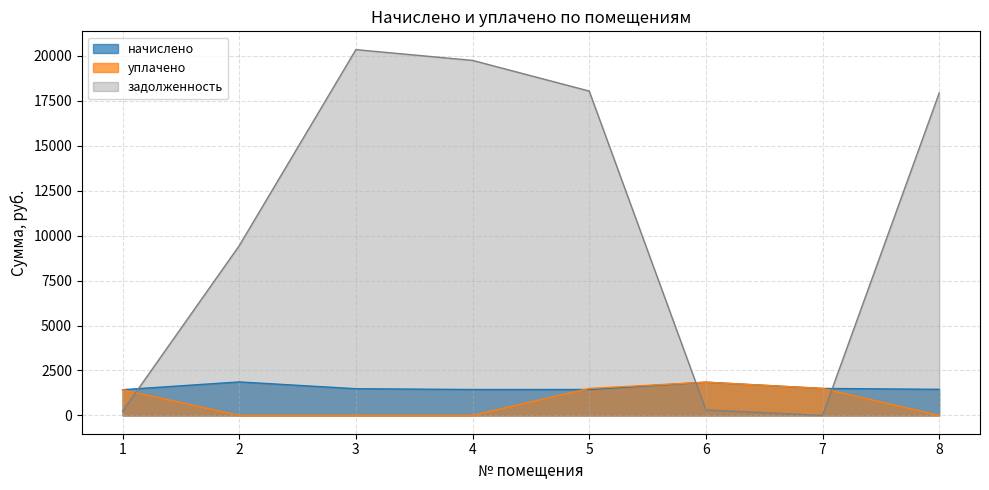

Which series has the largest range (max minus min)?

задолженность